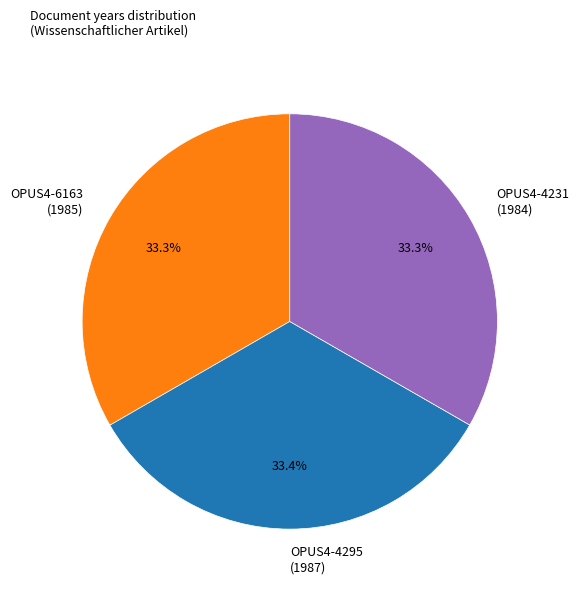

Does OPUS4-4295 (1987) account for over 50% of the chart?

No